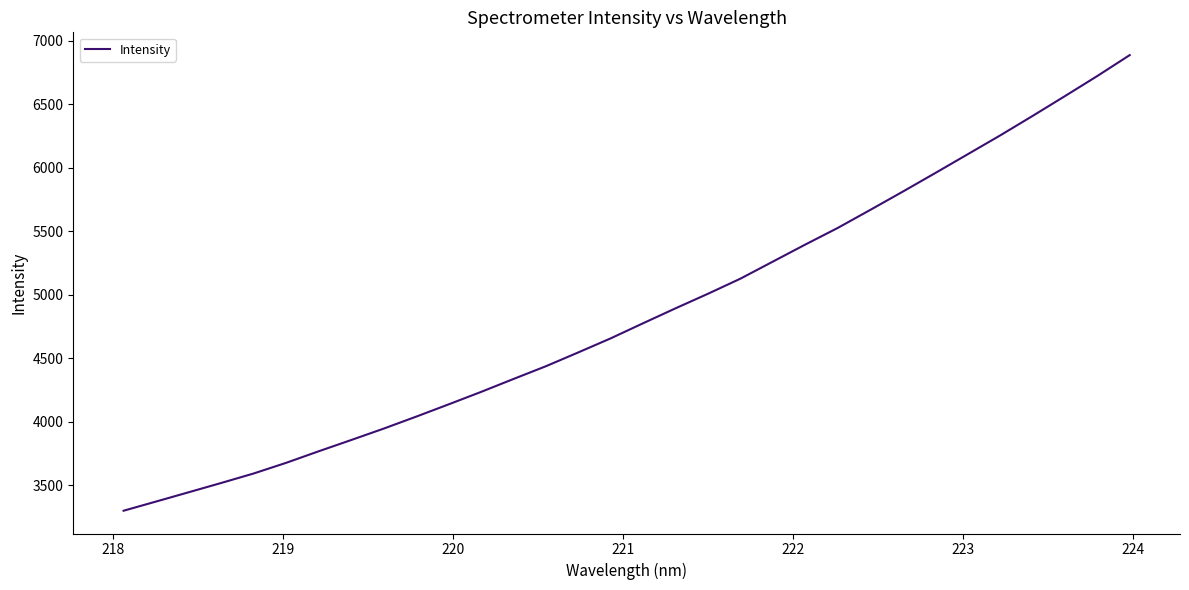

What is the difference between the maximum and minimum values?

3588.6